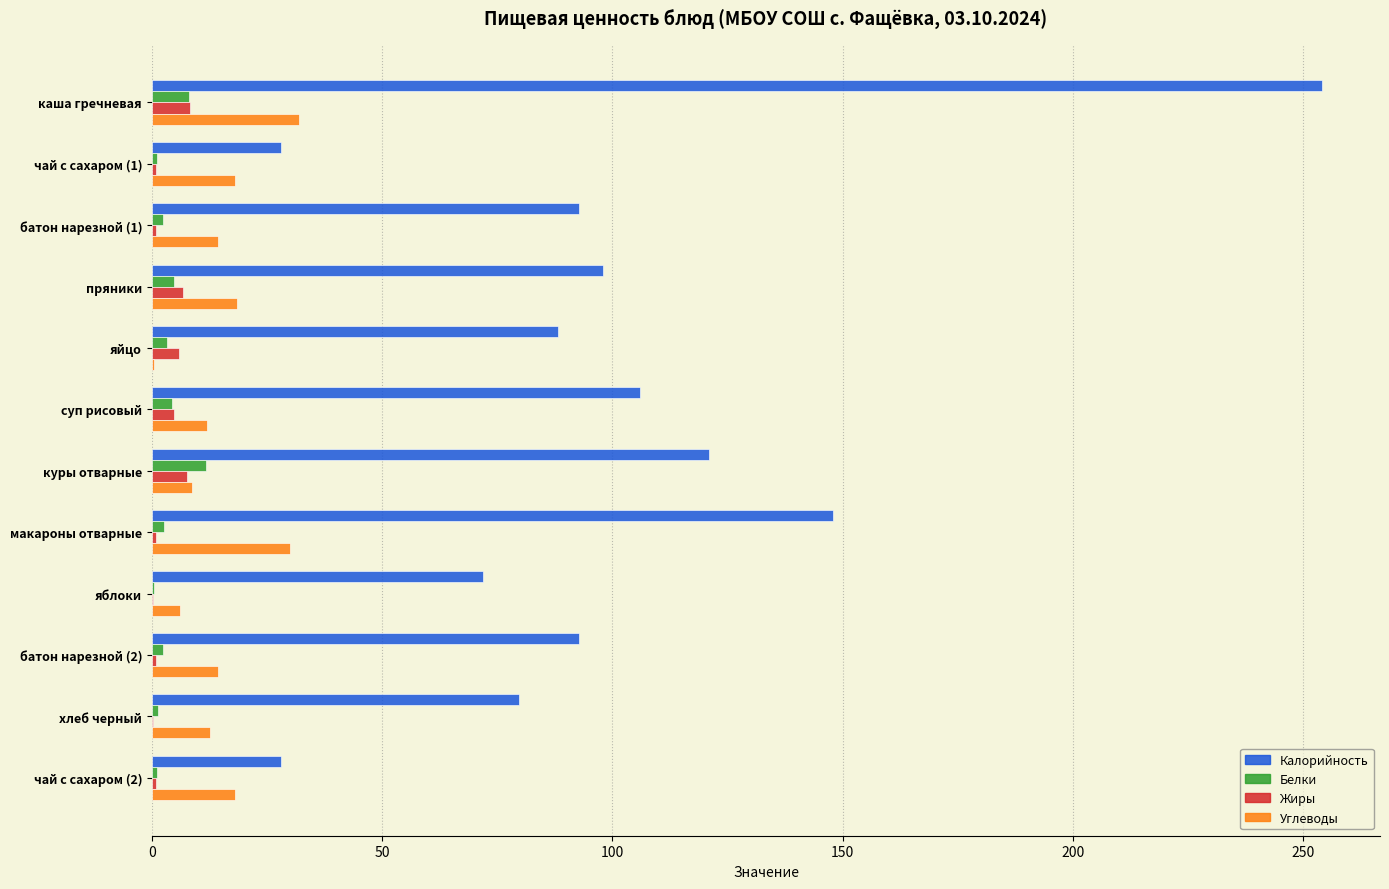

Is the value of Белки at хлеб черный greater than the value of Жиры at каша гречневая?

No